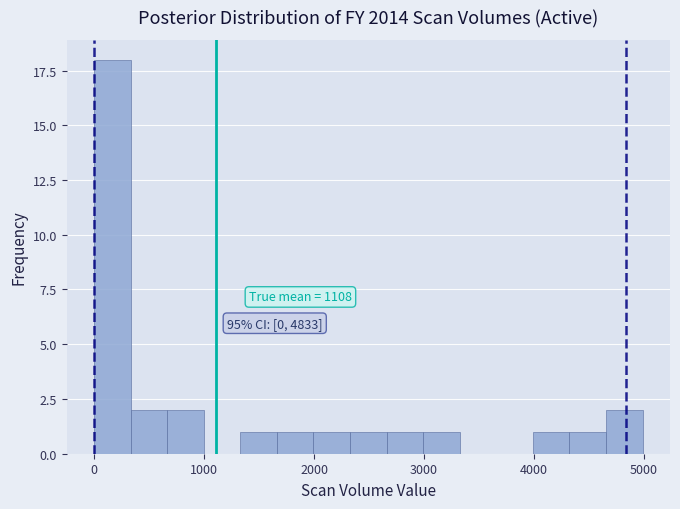

Around what value on the x-axis is the tallest bar? Give the approximate position of its centre, as read against the axis.

200